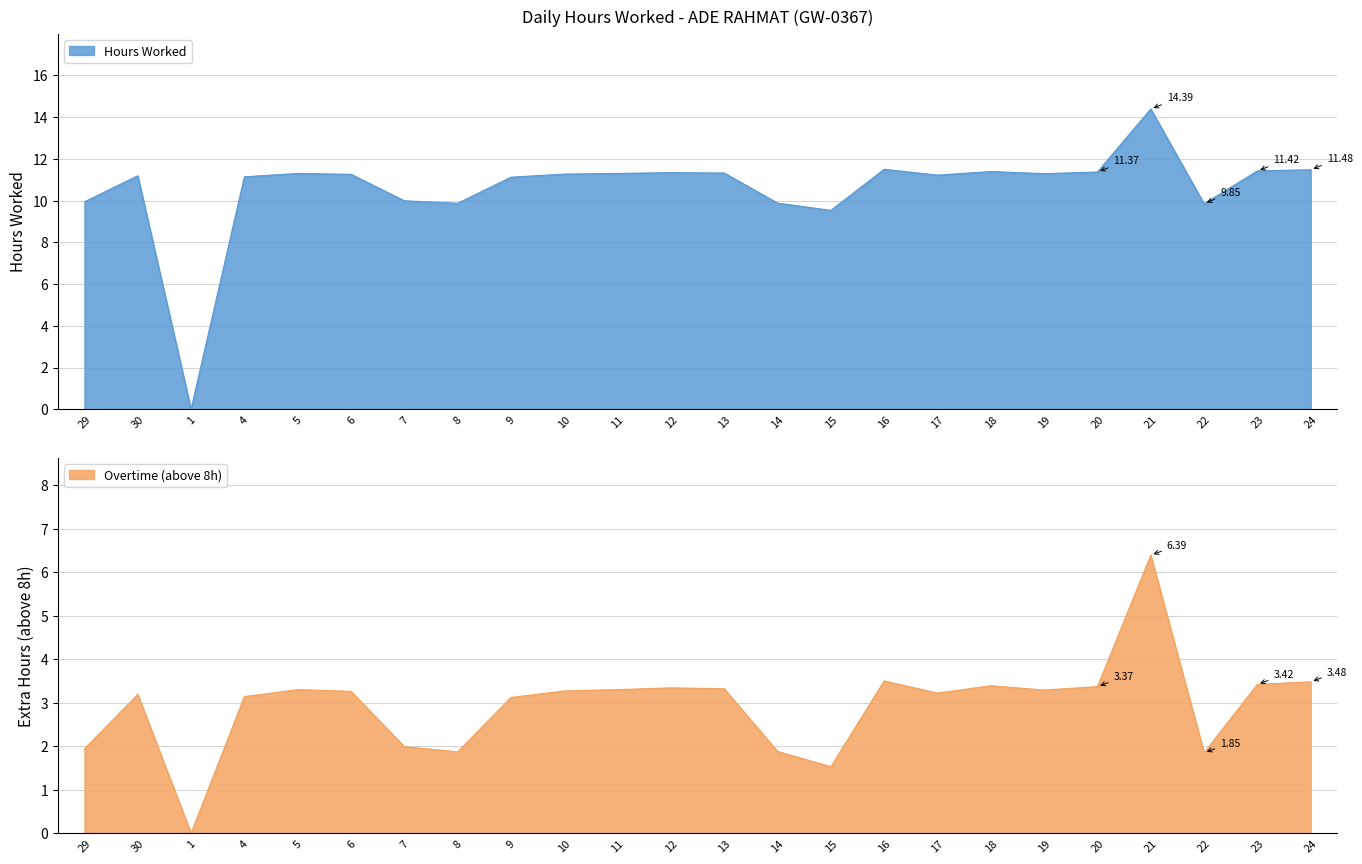

Which has a higher value, 7 or 16?

16